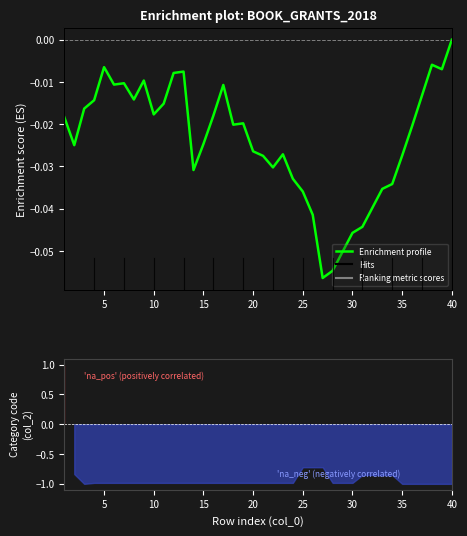

How many values are below 0?

39